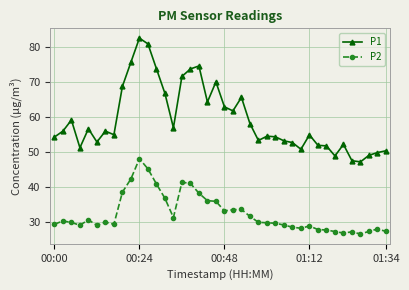

Which series has the largest range (max minus min)?

P1